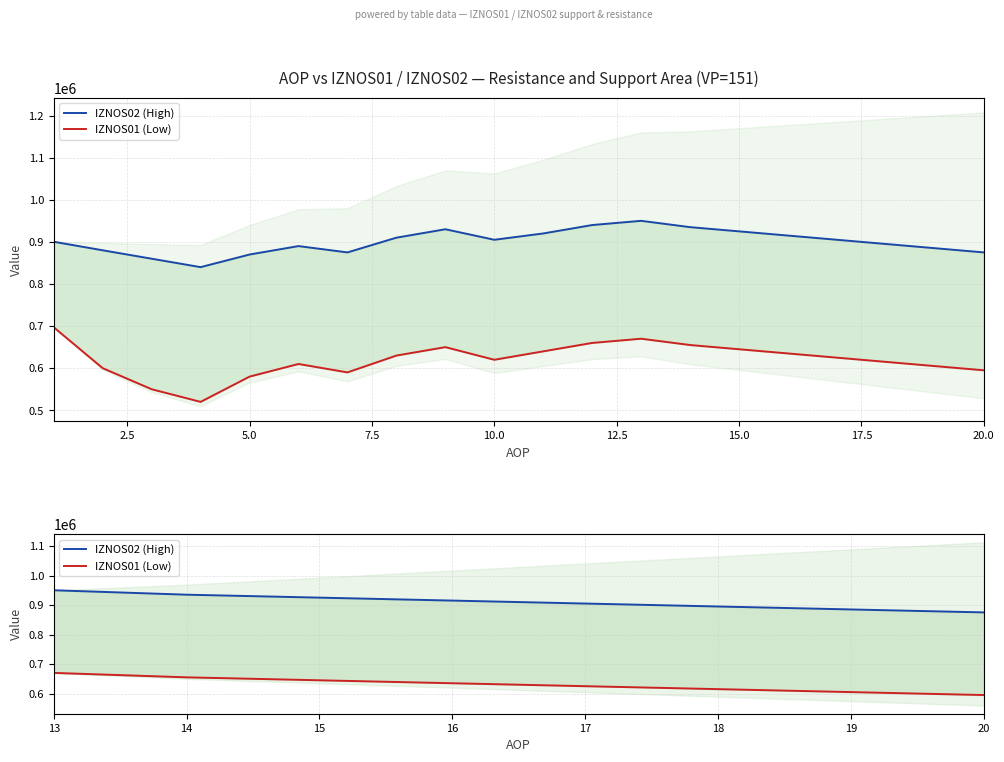

What are all the series names shown in the legend?

IZNOS02 (High), IZNOS01 (Low)